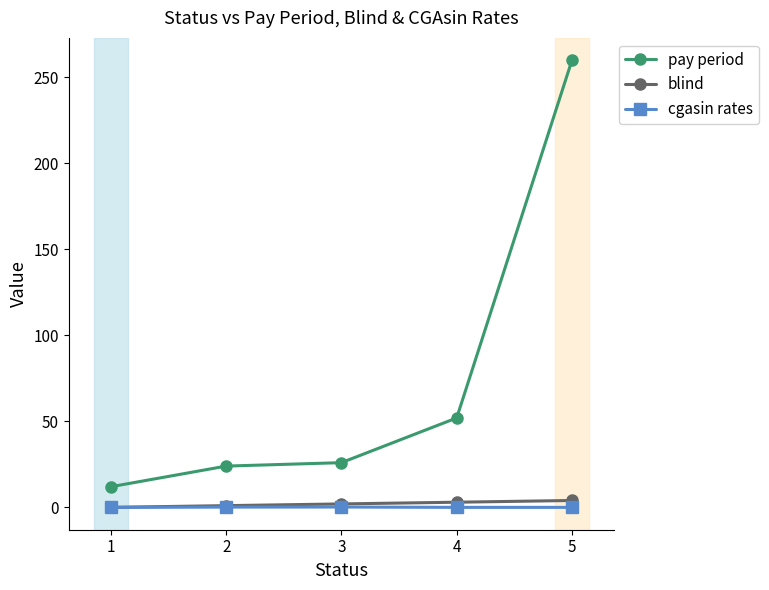

Between 3 and 4, which series saw the biggest shift?

pay period